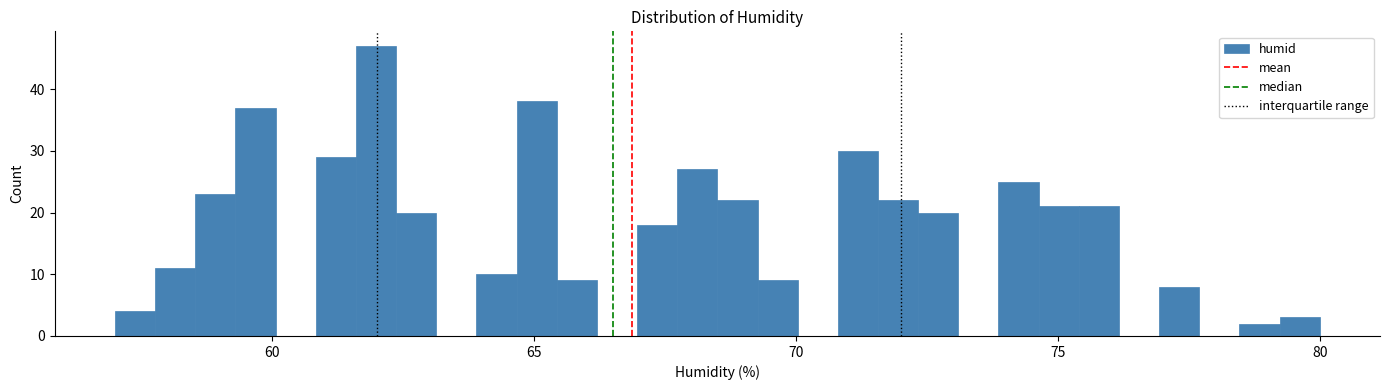

Around what value on the x-axis is the tallest bar? Give the approximate position of its centre, as read against the axis.

62.0